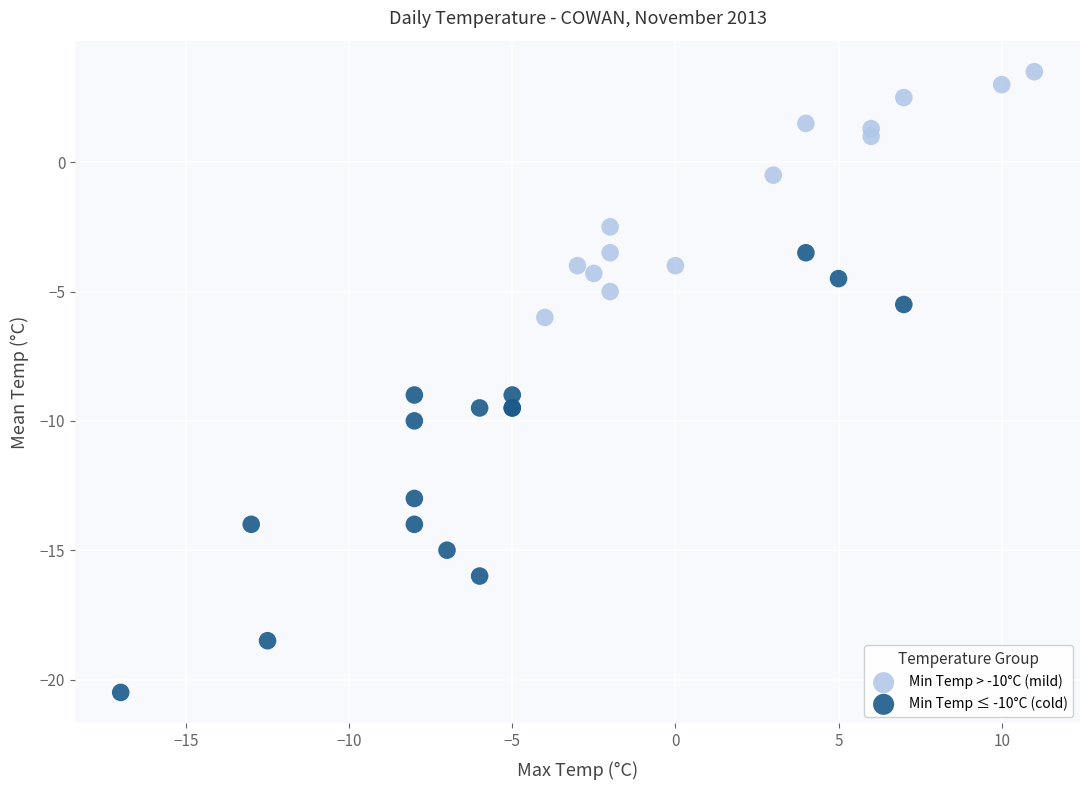

What are all the series names shown in the legend?

Min Temp > -10°C (mild), Min Temp ≤ -10°C (cold)